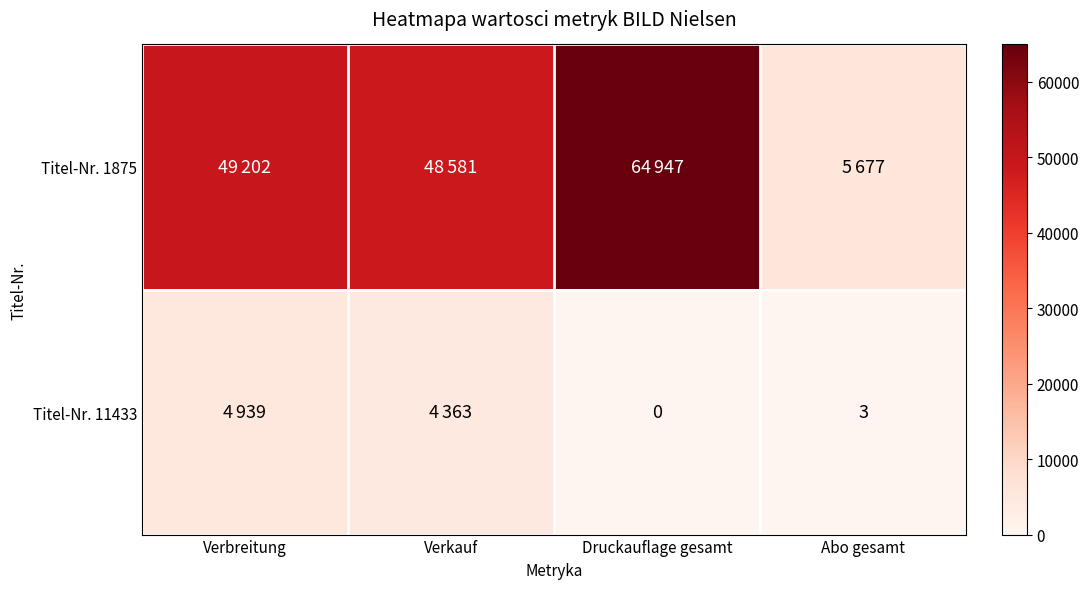

Is it true that Titel-Nr. 11433 equals 3 at Abo gesamt?

True